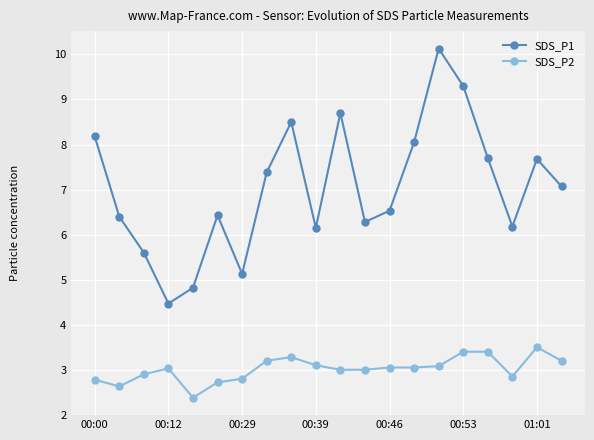

True or false: SDS_P2 and SDS_P1 intersect in this chart.

False